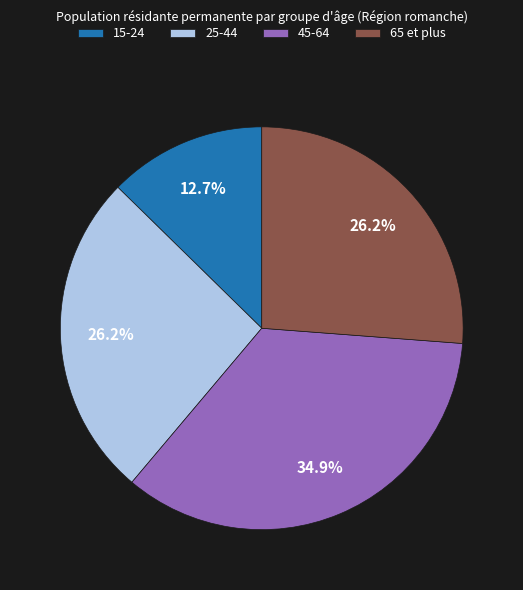

What is the smallest slice in the pie chart?

15-24